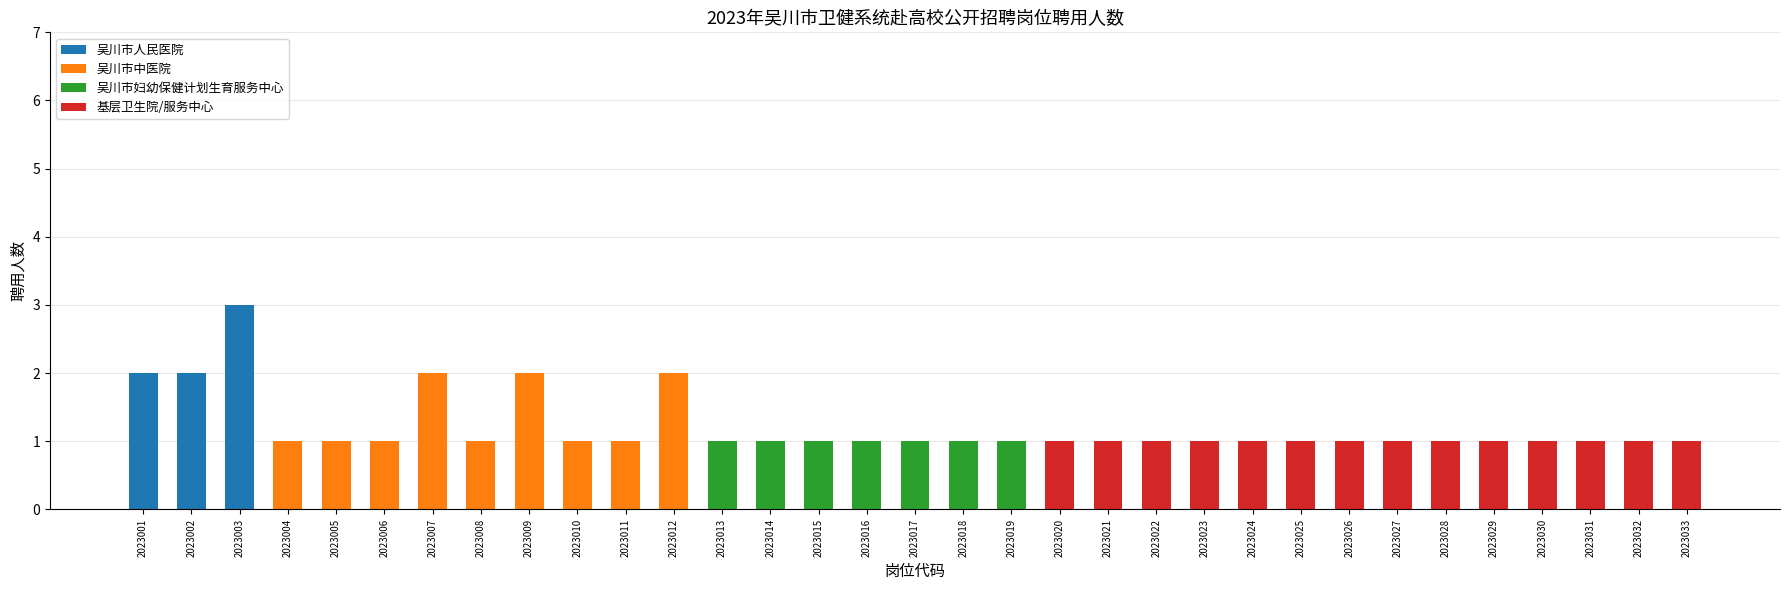

What is the total value across all series at 2023022?

1